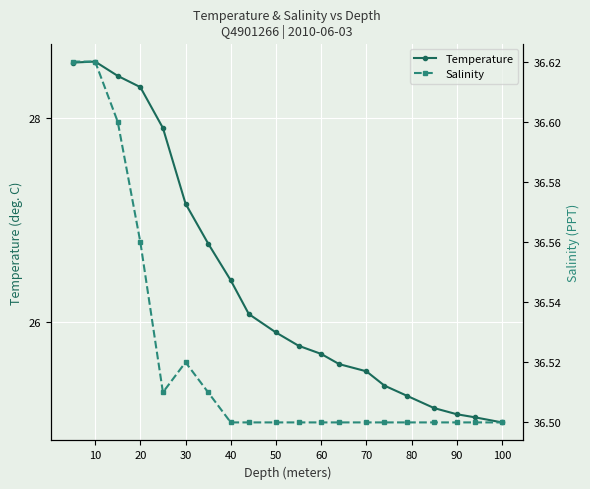

At how many categories does at least one series exceed 33?

20